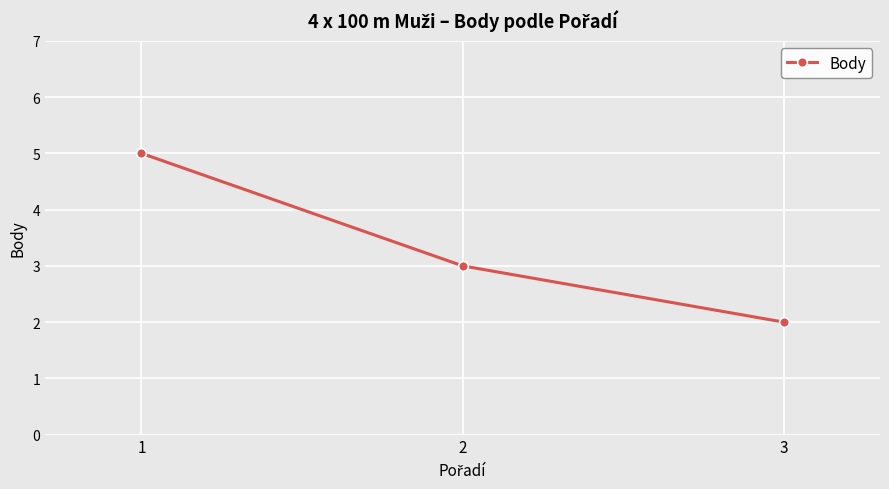

Where does the data first go above 3?

1